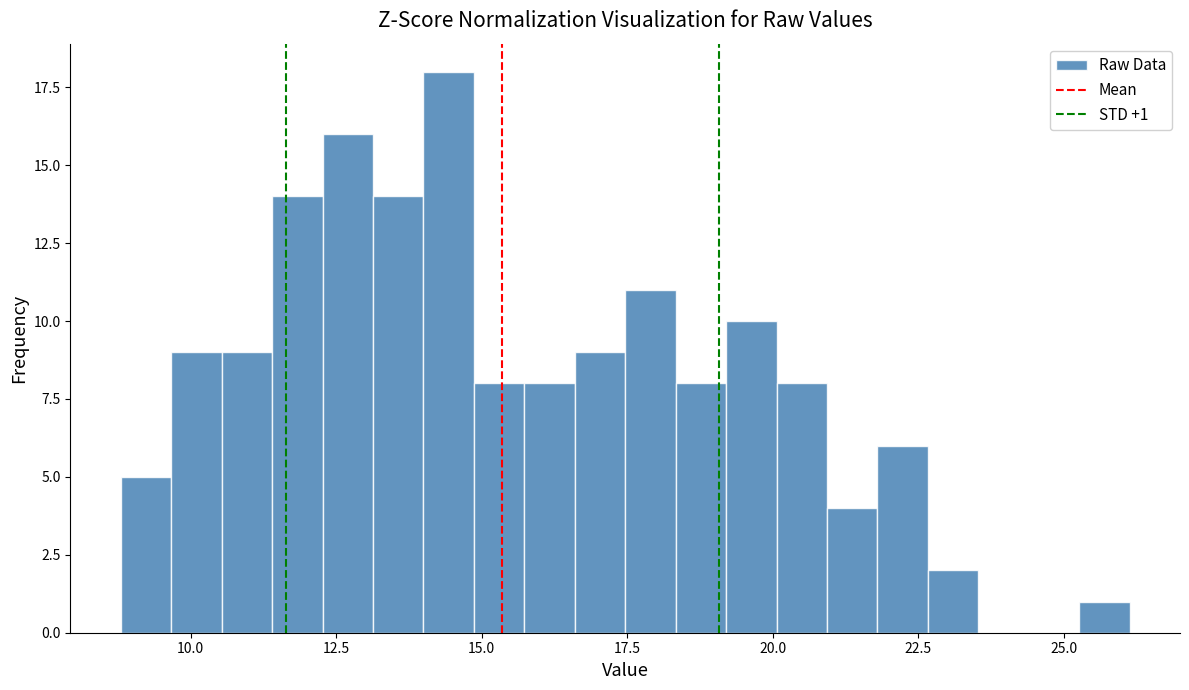

Around what value on the x-axis is the tallest bar? Give the approximate position of its centre, as read against the axis.

14.5